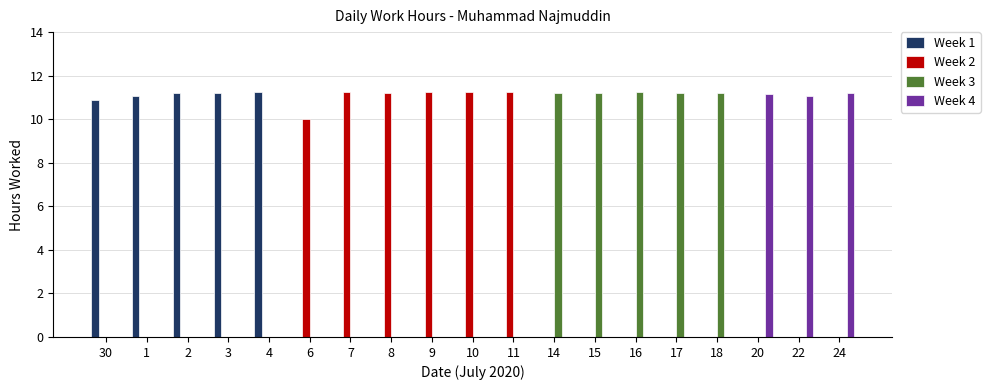

What is the total value across all series at 9?

11.2